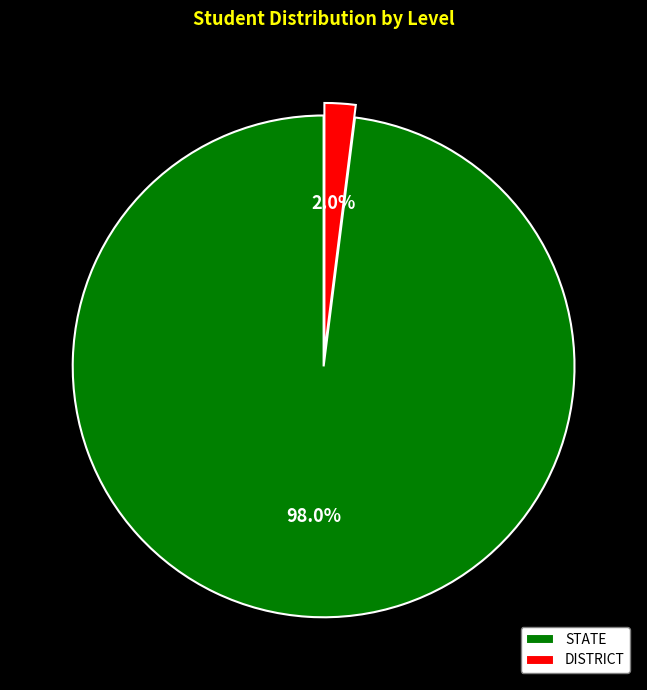

Does DISTRICT represent more than half of the total?

No